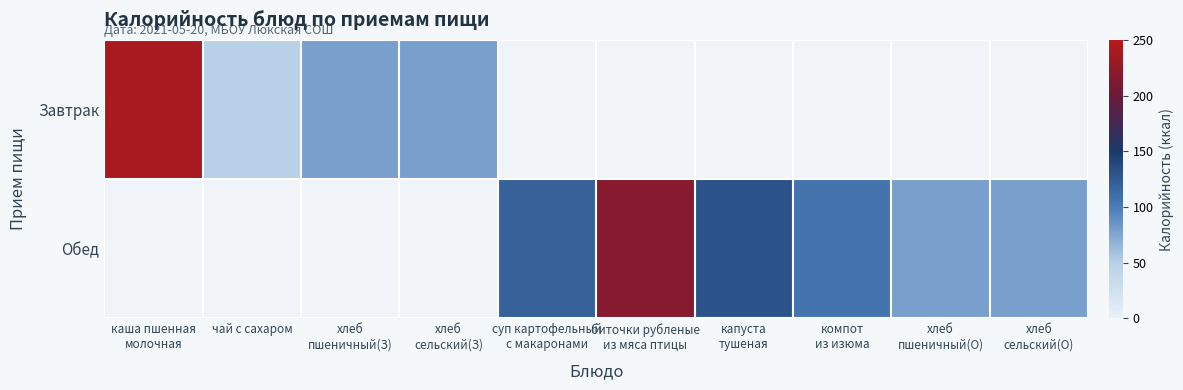

Is it true that Завтрак equals 240.0 at каша пшенная молочная?

True